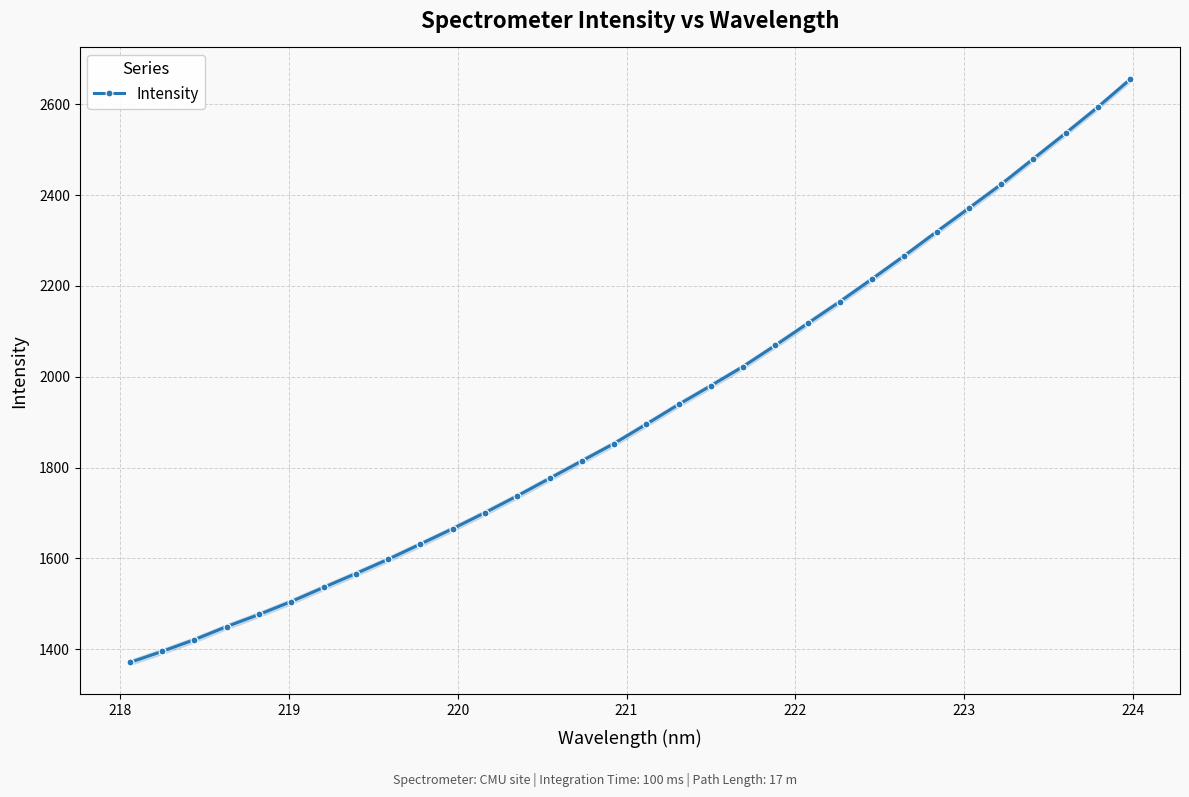

What is the value of the Intensity point at the 30th from the left?

2536.3